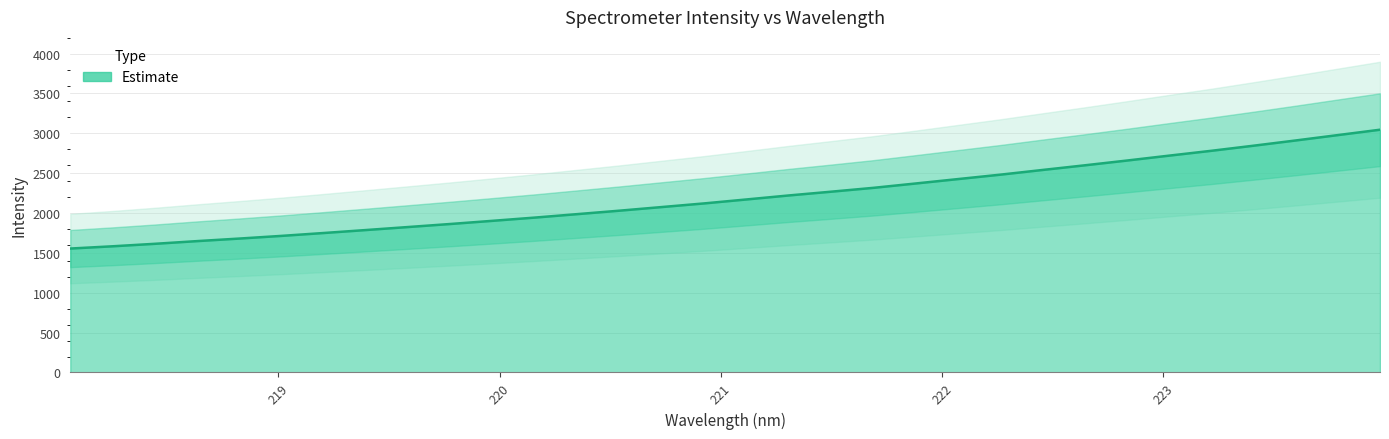

The chart shows a value of 2941.0 at 219.9712. True or false?

False